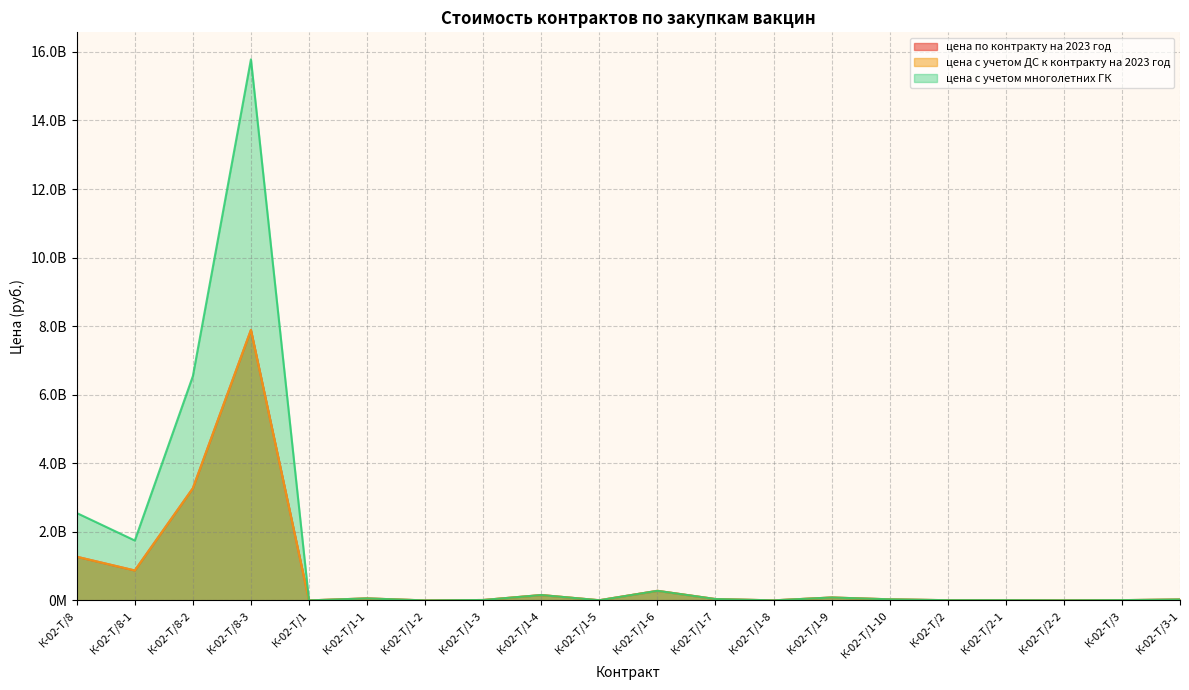

True or false: цена с учетом ДС к контракту на 2023 год and цена с учетом многолетних ГК intersect in this chart.

False